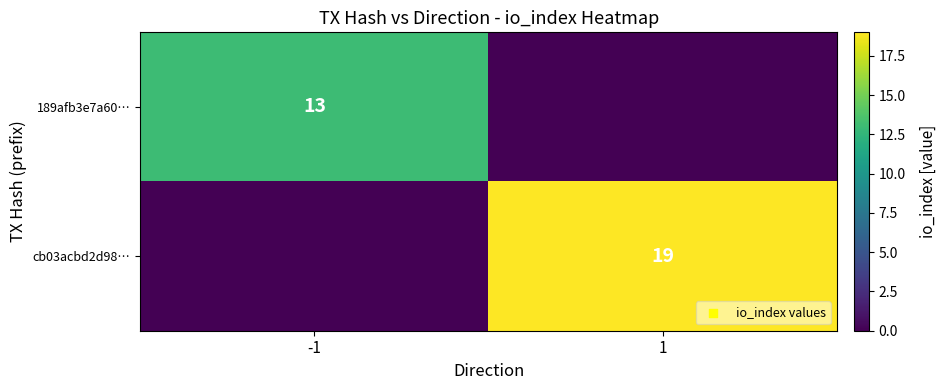

Is it true that cb03acbd2d98… equals 19 at 1?

True